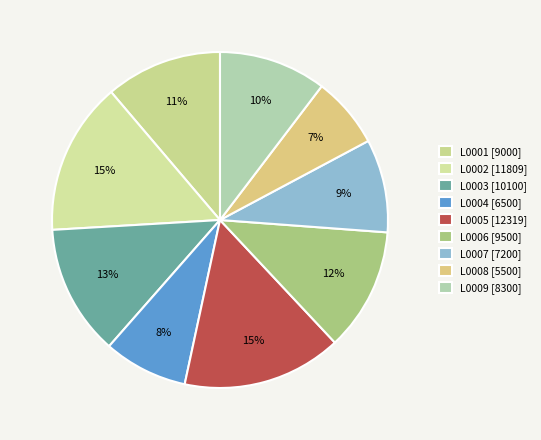

To the nearest percent, what portion does L0006 represent?

12%